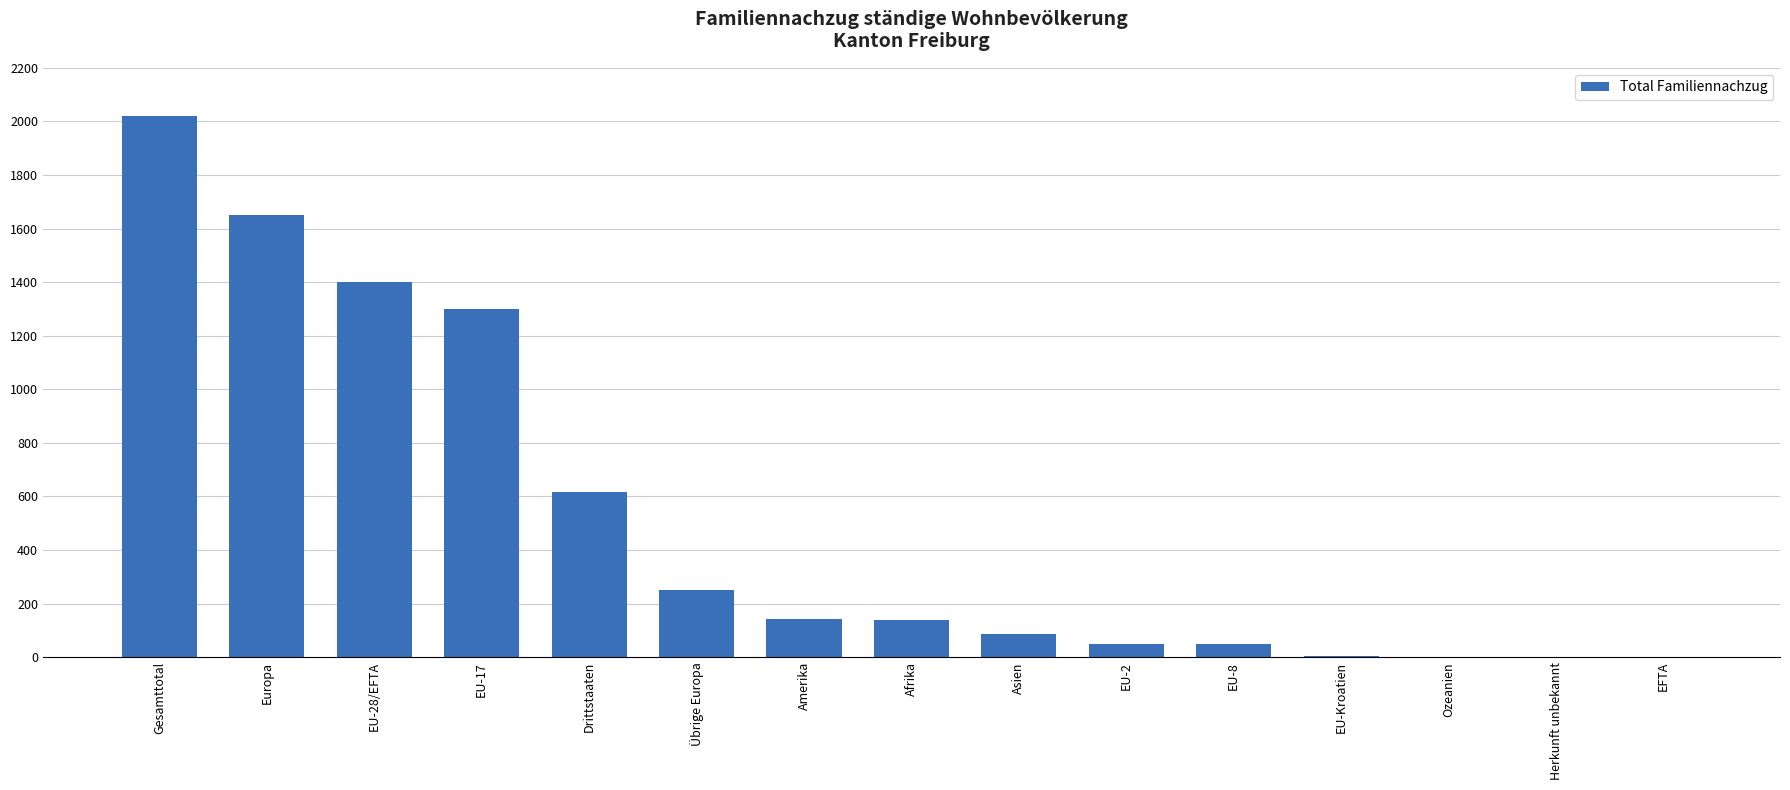

What is the sum of all values?

7712